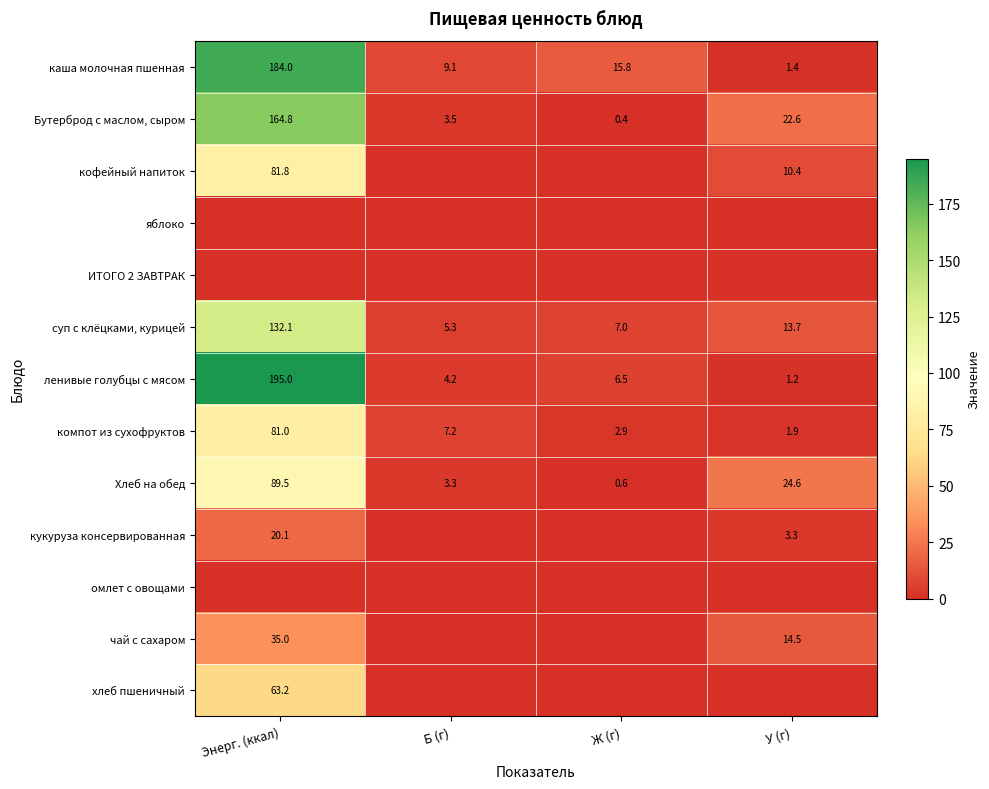

Rank the categories by компот из сухофруктов value from highest to lowest.

Энерг. (ккал), Б (г), Ж (г), У (г)